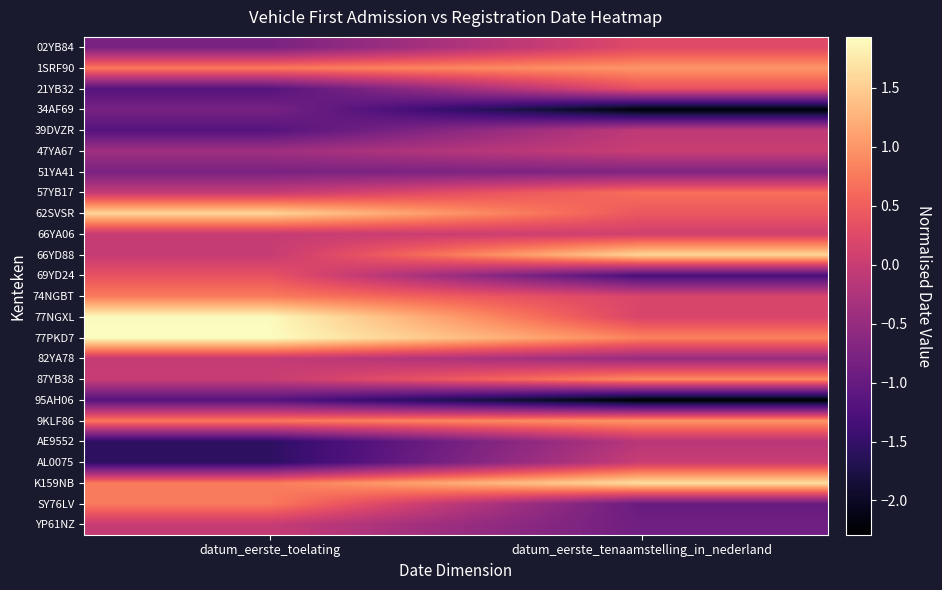

Rank the series at datum_eerste_toelating from highest to lowest value.

77PKD7, 77NGXL, 62SVSR, 74NGBT, K159NB, SY76LV, 1SRF90, 9KLF86, 69YD24, 87YB38, YP61NZ, 66YD88, 66YA06, 82YA78, 57YB17, 47YA67, 02YB84, 51YA41, 34AF69, 95AH06, 21YB32, 39DVZR, AE9552, AL0075